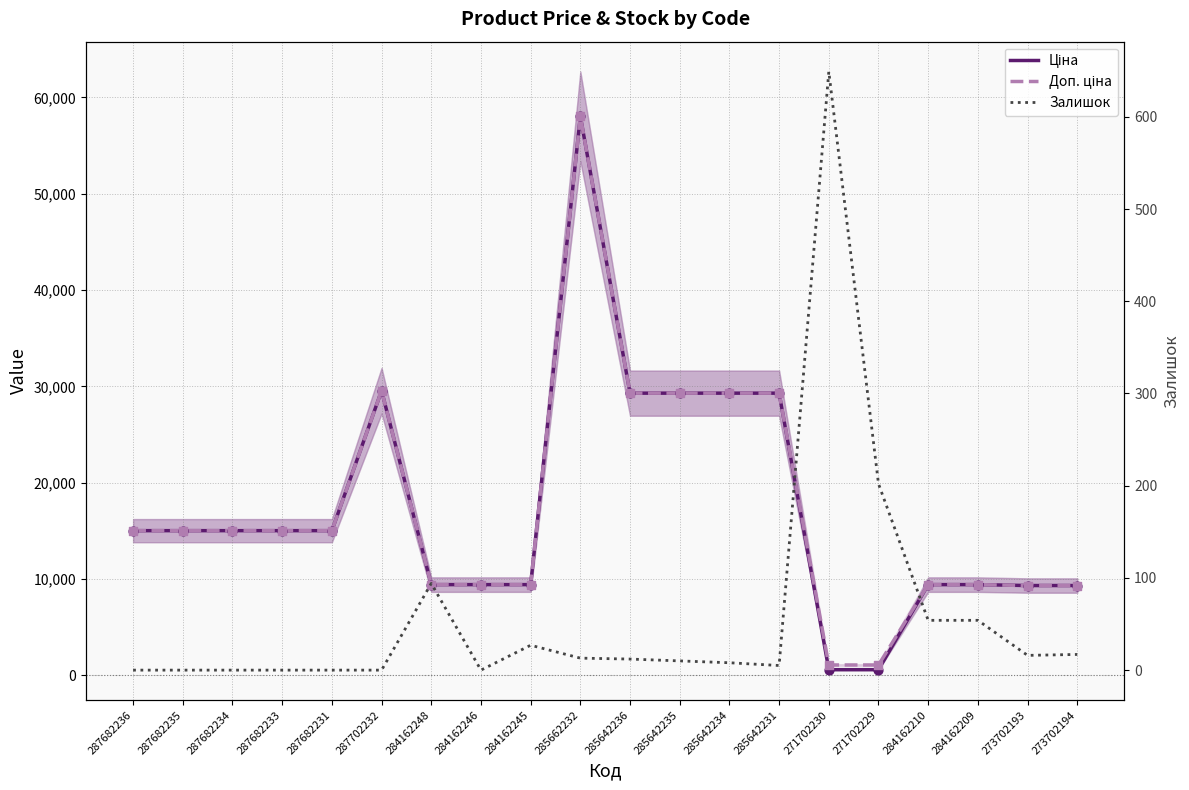

At which category is the sum across all series the highest?

285662232